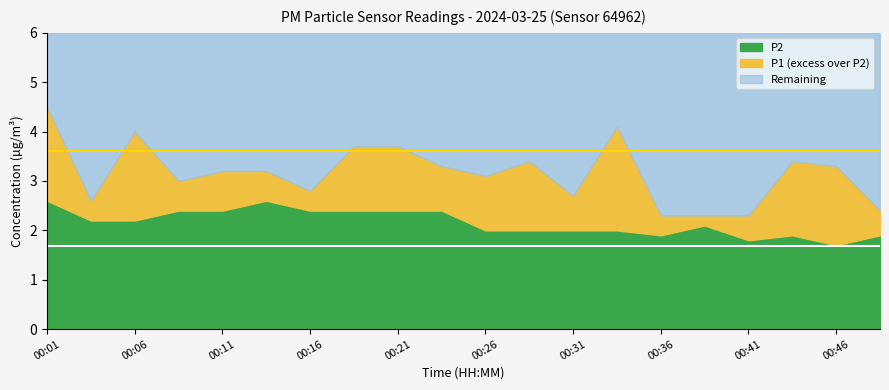

How many lines are shown in the chart?

3